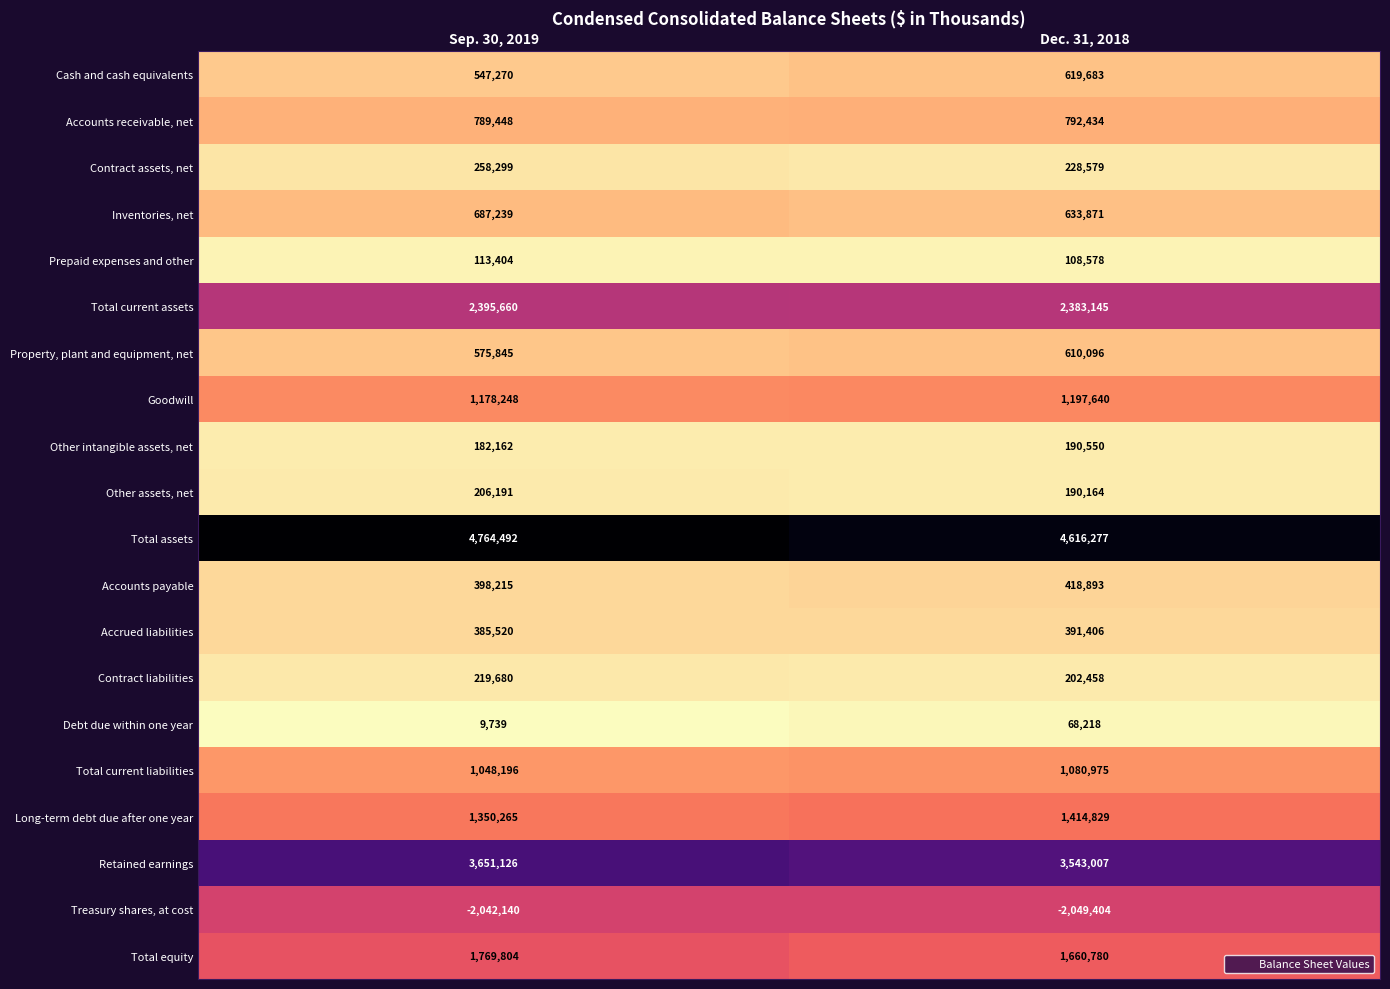

Which series has the largest range (max minus min)?

Total assets